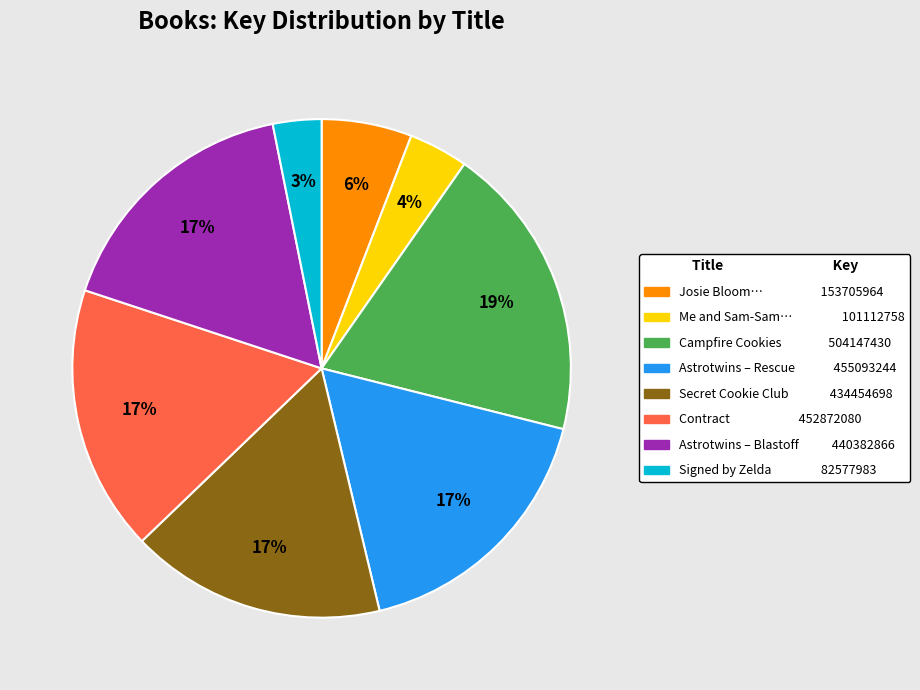

How many slices are in this pie chart?

8